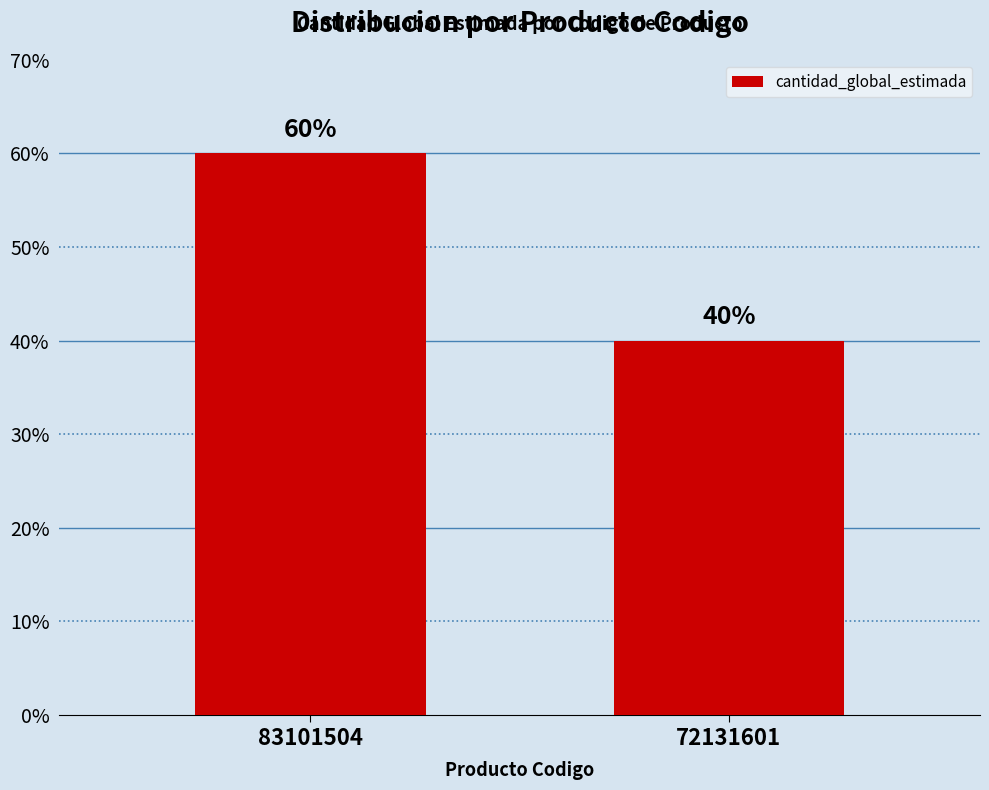

List the labels in order of value, smallest first.

72131601, 83101504